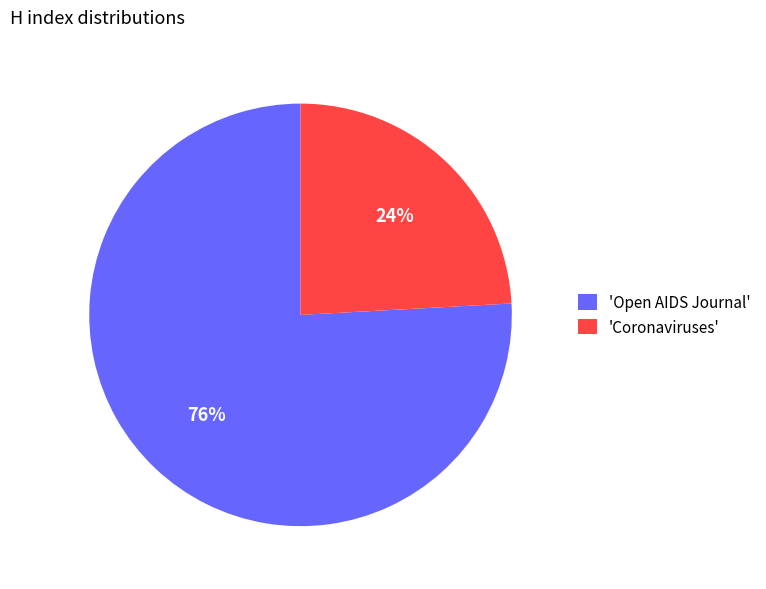

Is there a majority slice in this chart?

Yes